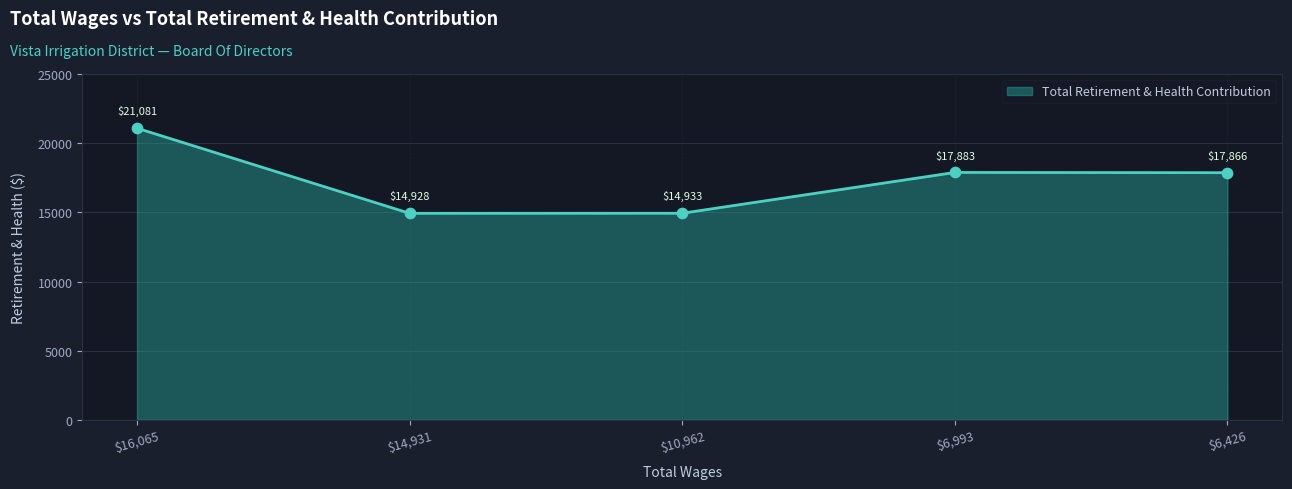

At which category does the data reach its first local peak?

$6,993